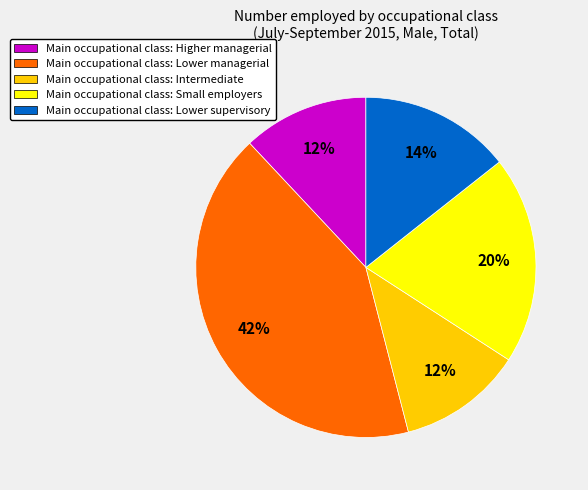

What percentage is the Main occupational class: Intermediate slice, to the nearest percent?

12%